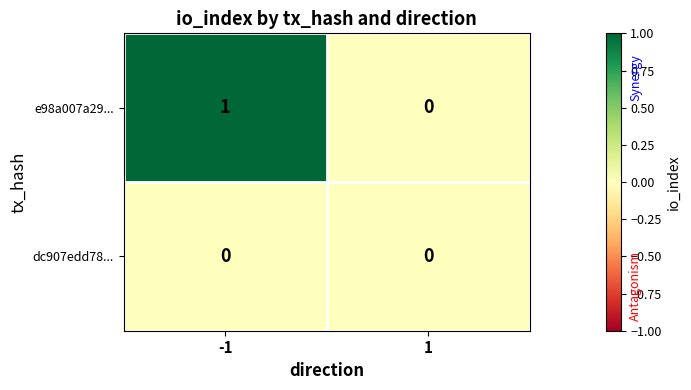

Which series has the largest total across all categories?

e98a007a29...